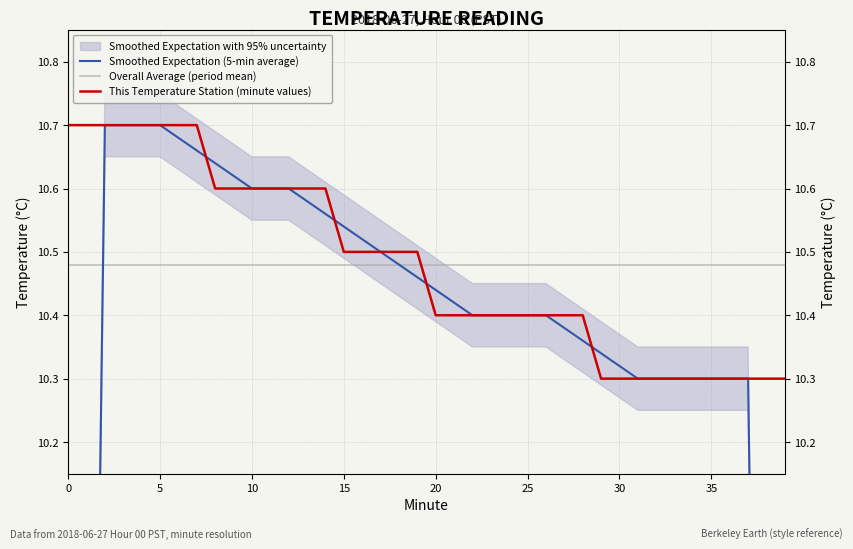

What is the label of the 35th point from the left?

34